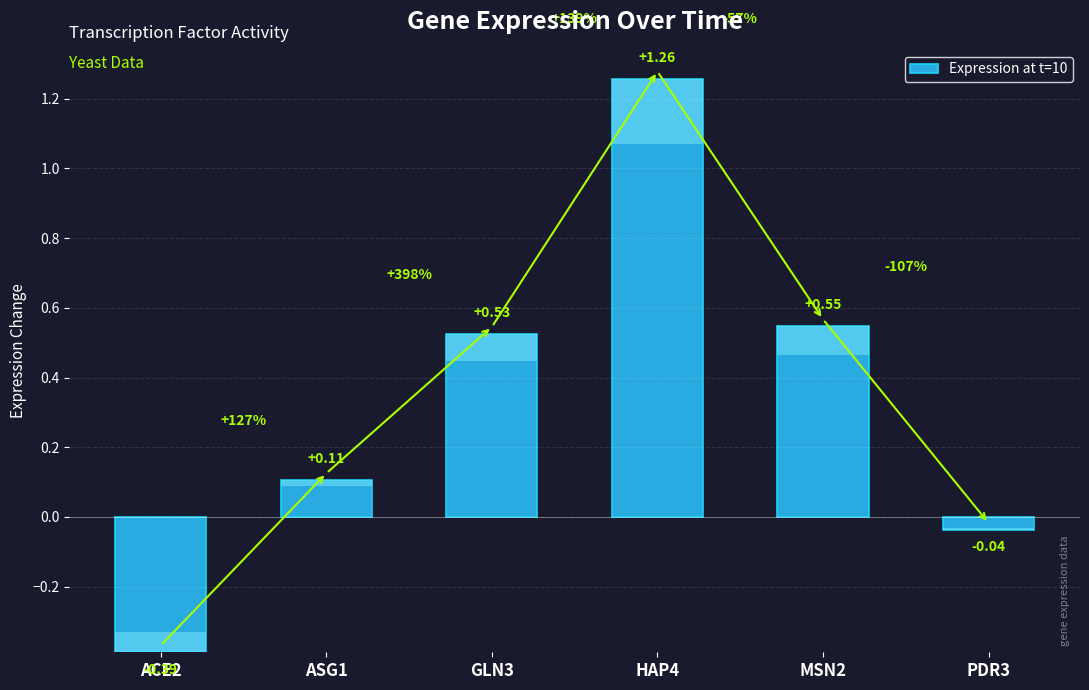

What is the difference between the maximum and minimum values?

1.6